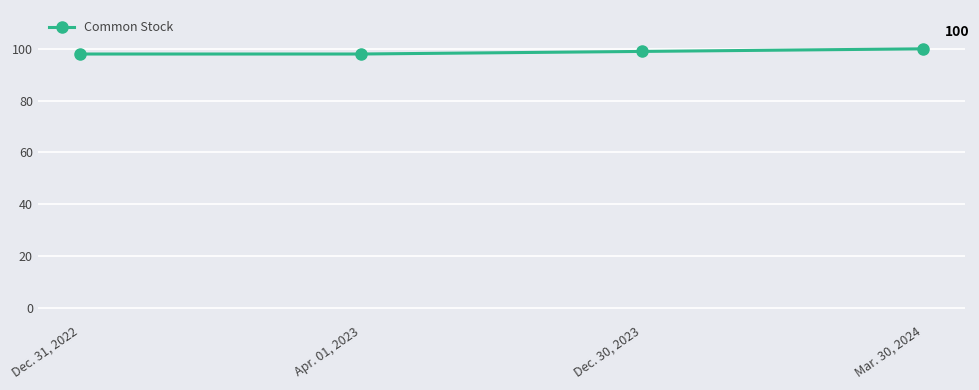

What position from the left is Mar. 30, 2024?

4